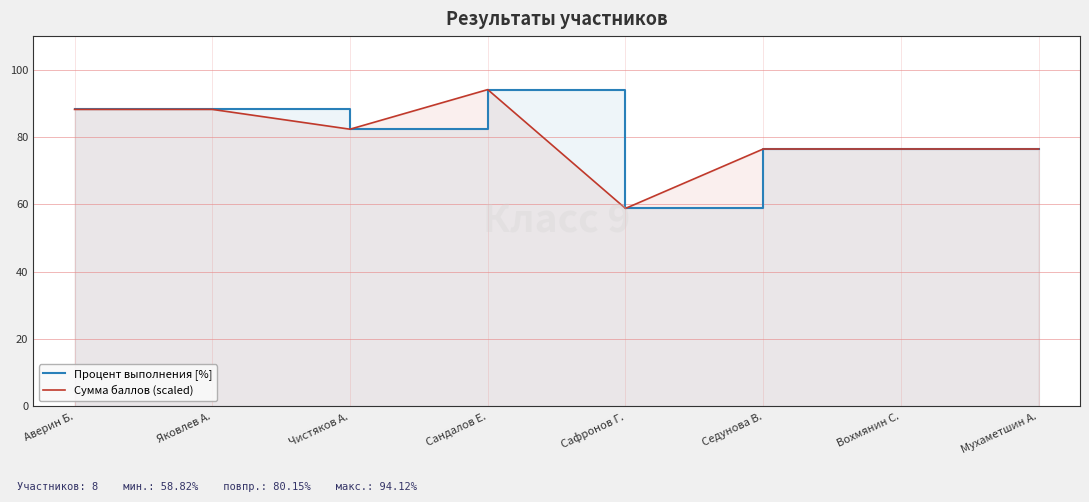

List the series in order of their overall mean, highest first.

Процент выполнения [%], Сумма баллов (scaled)